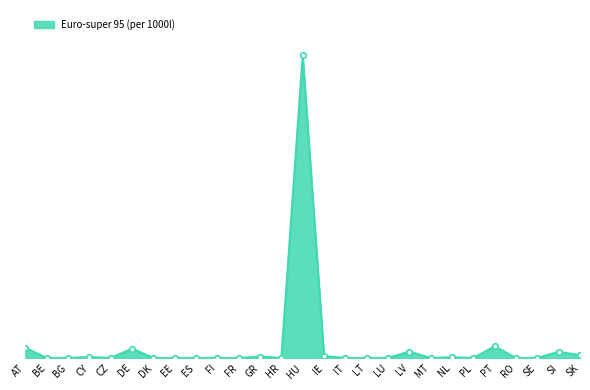

Does the chart have visible grid lines?

No